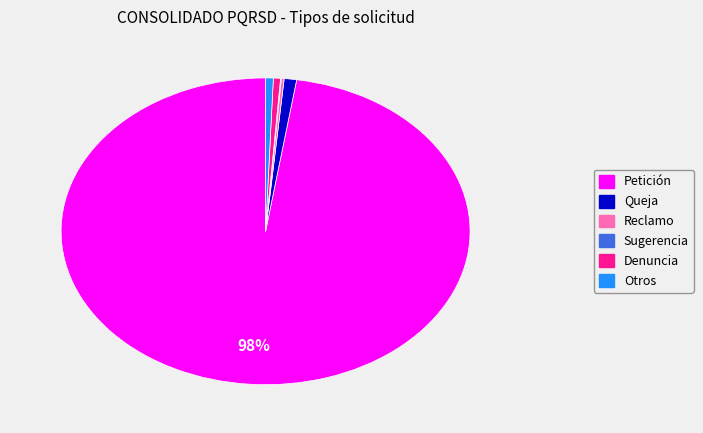

To the nearest percent, what percentage of the pie is Otros?

1%